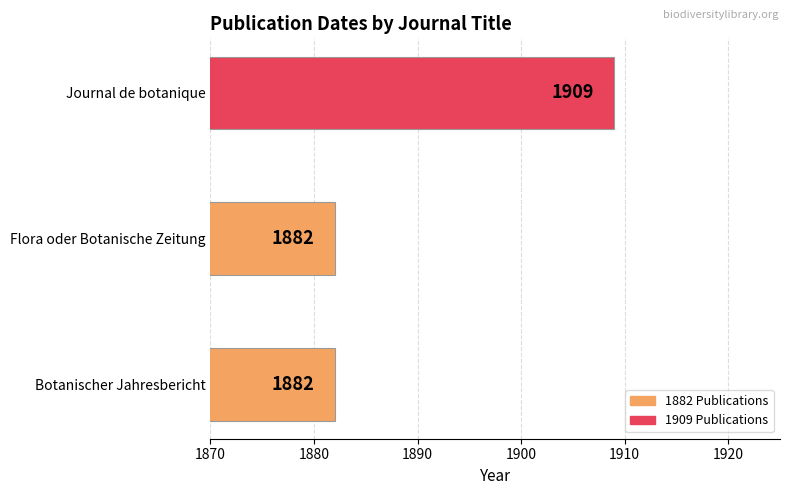

Approximately how many times larger is the value at Journal de botanique compared to Botanischer Jahresbericht?

1.0